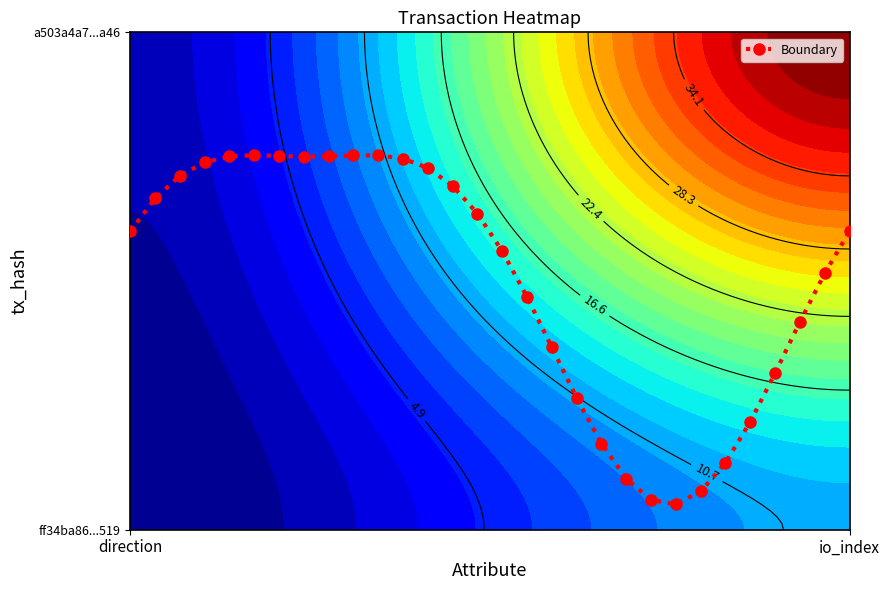

Reading right to left, extract all data points from this chart.

0.6	0.5	0.4	0.3	0.2	0.1	0.1	0.1	0.1	0.1	0.2	0.3	0.4	0.5	0.6	0.6	0.7	0.7	0.7	0.8	0.8	0.8	0.8	0.8	0.8	0.8	0.7	0.7	0.7	0.6